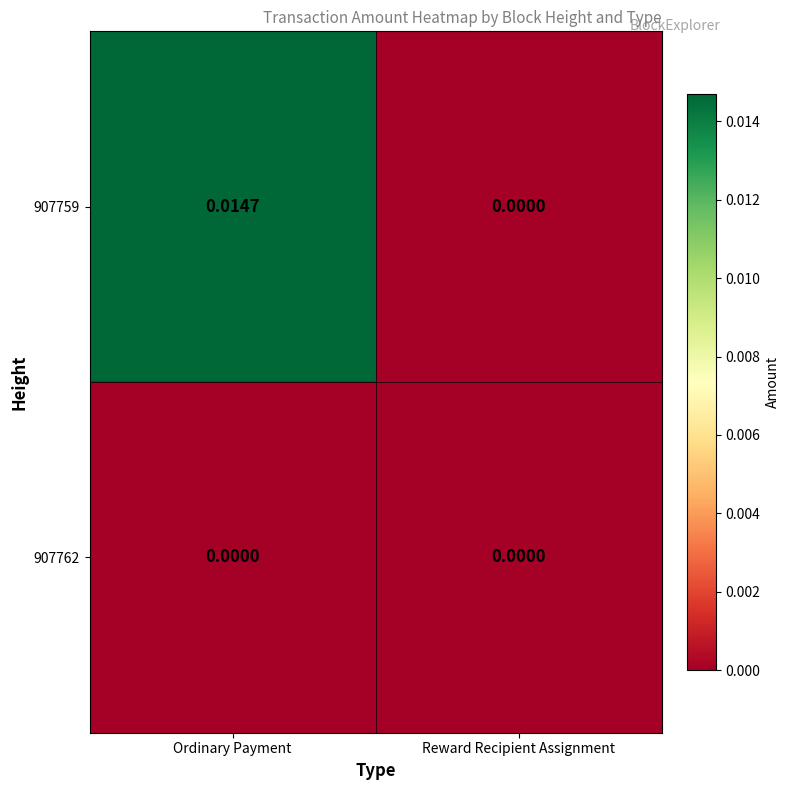

At which category is the sum across all series the highest?

Ordinary Payment